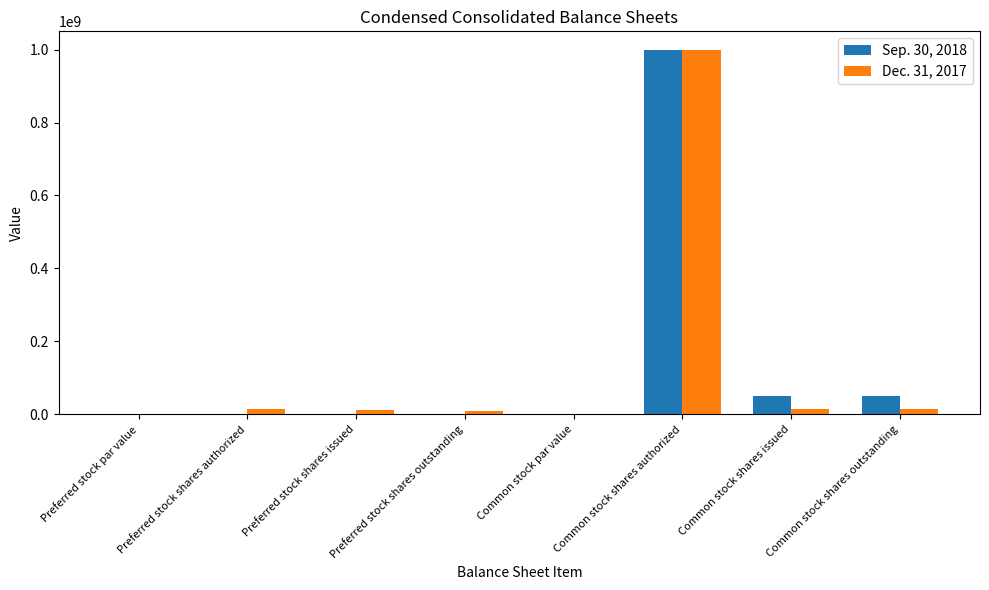

What is the spread (max minus min) of values at Preferred stock shares outstanding?

8306278.0